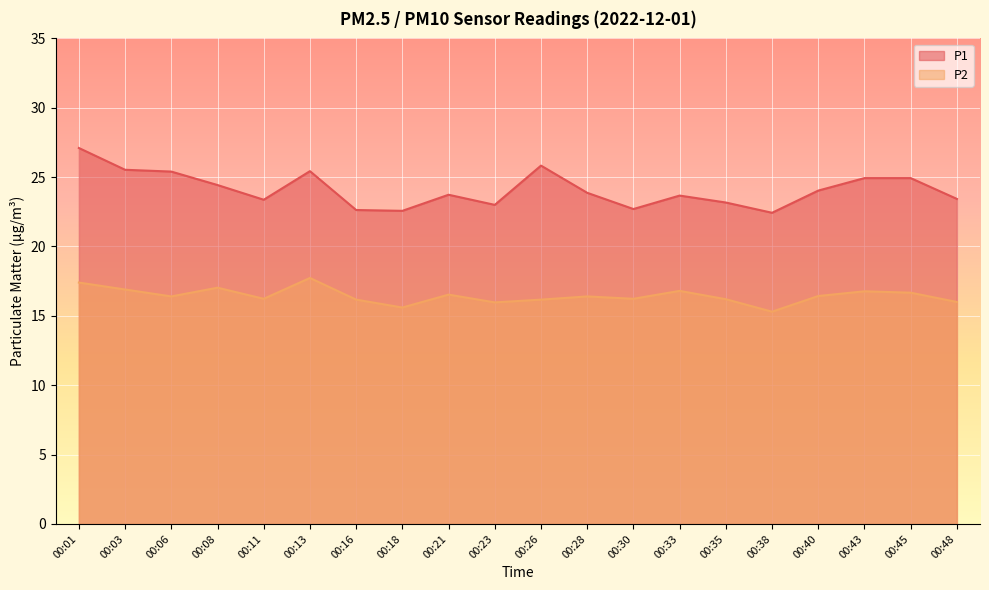

How many lines are shown in the chart?

2